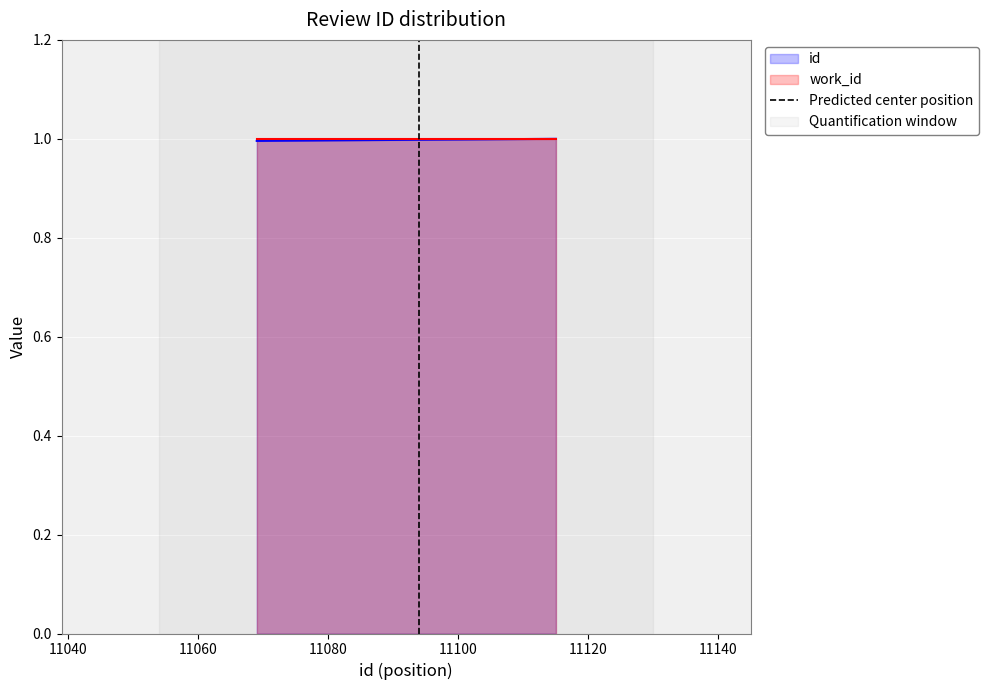

How many data points are less than 1?

1